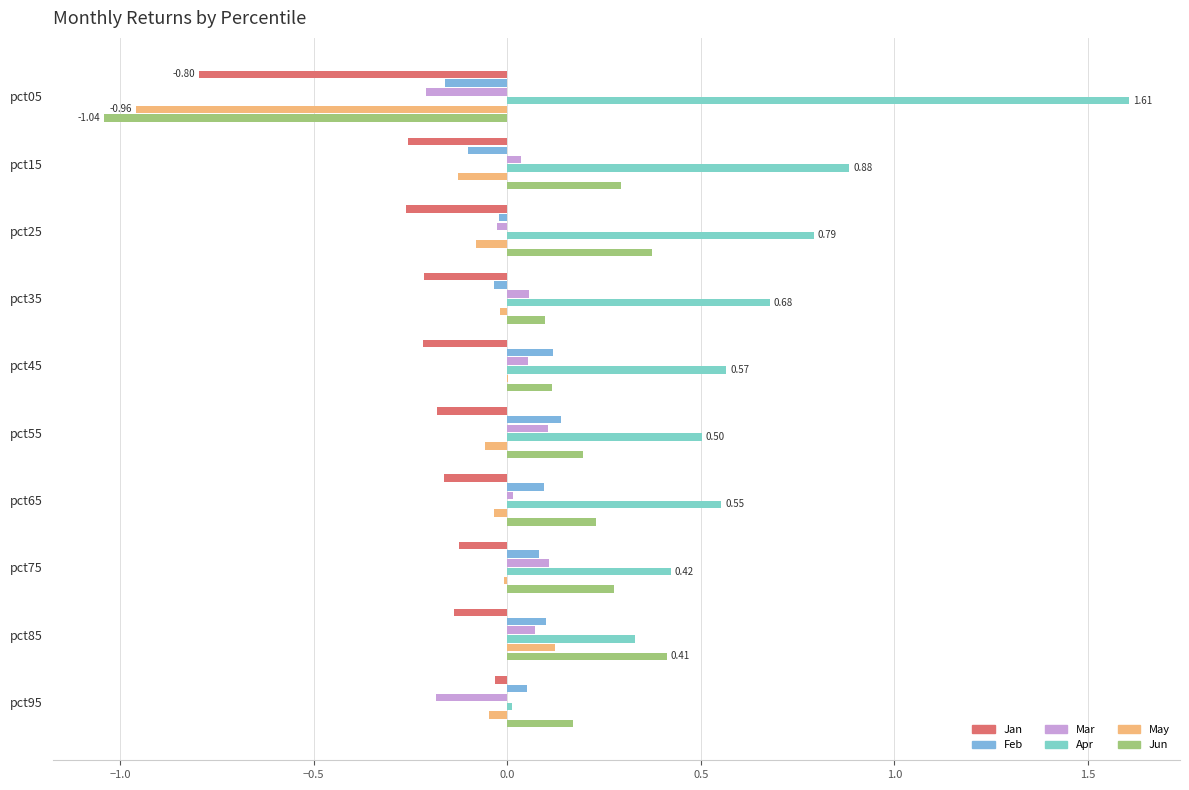

What is the smallest value displayed?

-1.0